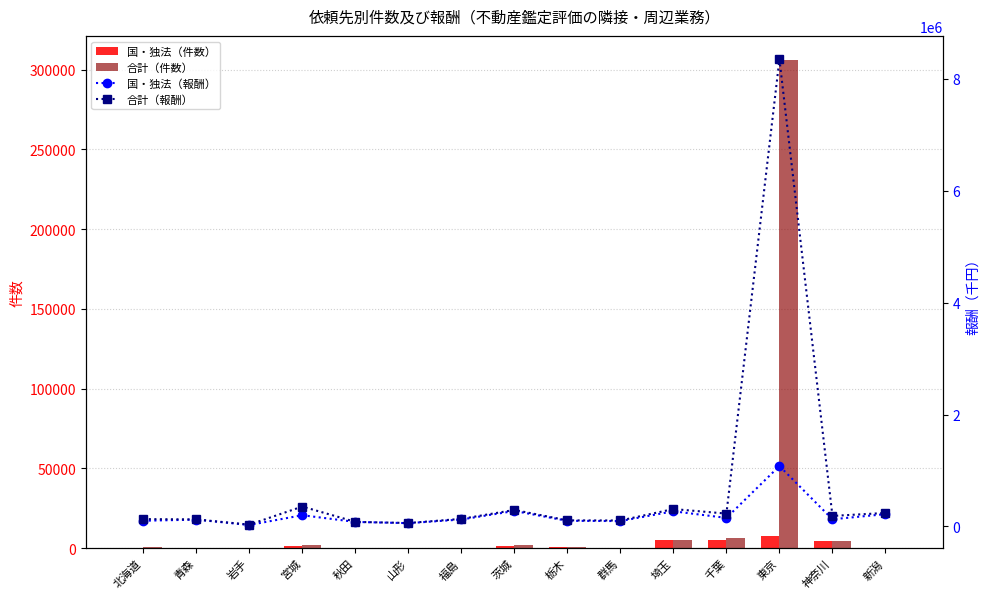

At 北海道, list the series in order from largest to smallest.

合計（報酬）, 国・独法（報酬）, 合計（件数）, 国・独法（件数）